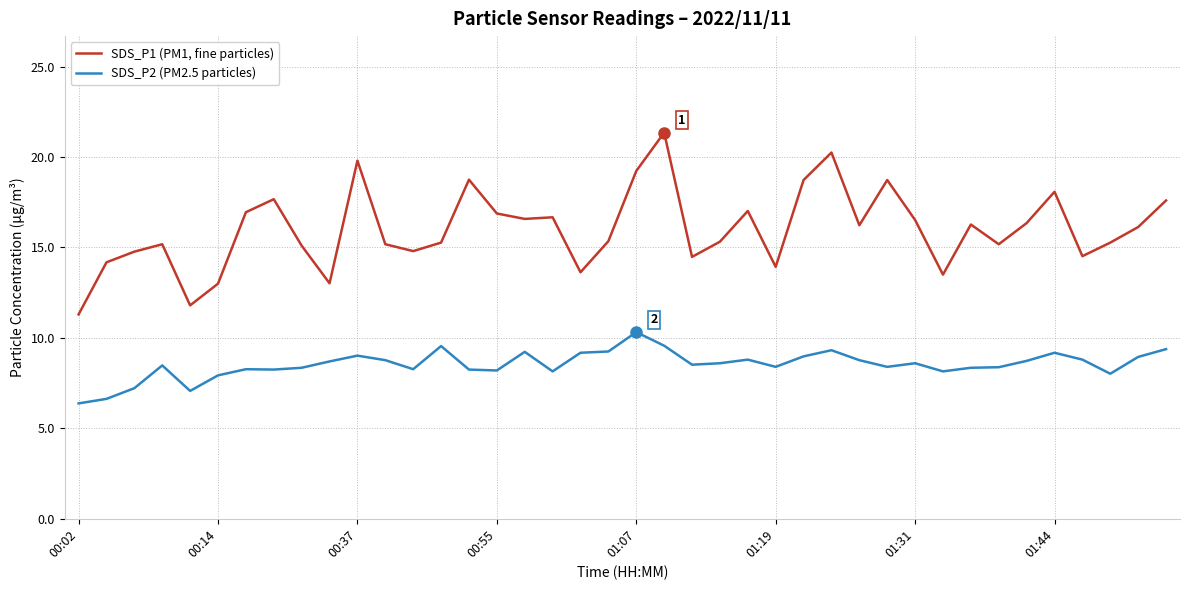

What is the greatest value displayed?

21.4